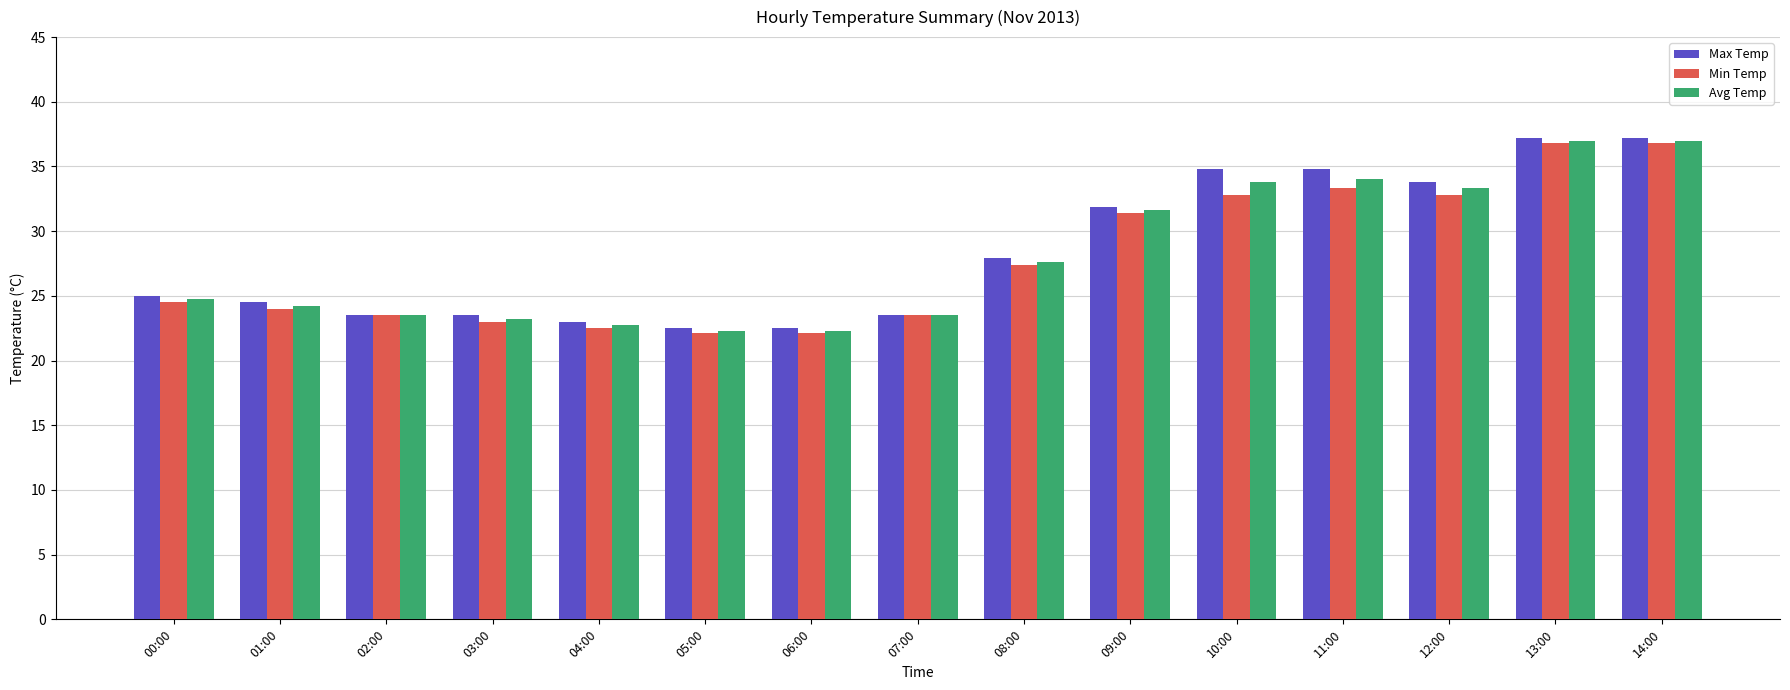

Is the value of Max Temp at 01:00 greater than the value of Min Temp at 13:00?

No